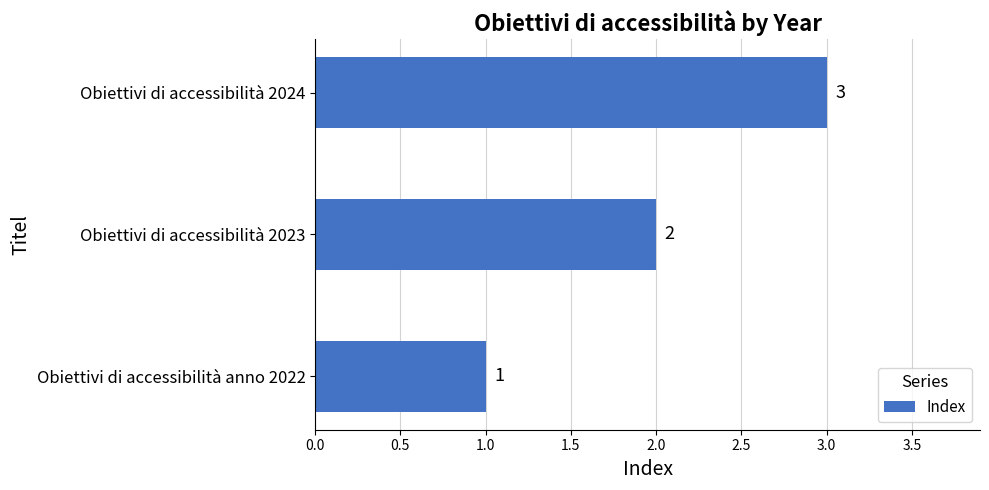

Count the values in the range 1 to 3.

3